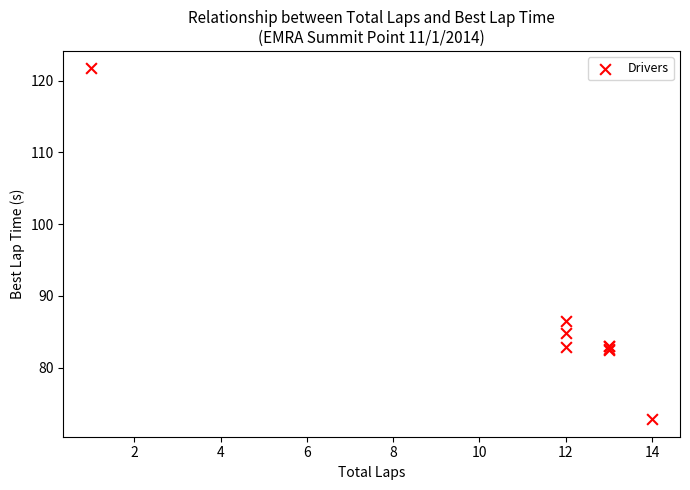

What Y value in the scatter plot is closest to 97?

86.5